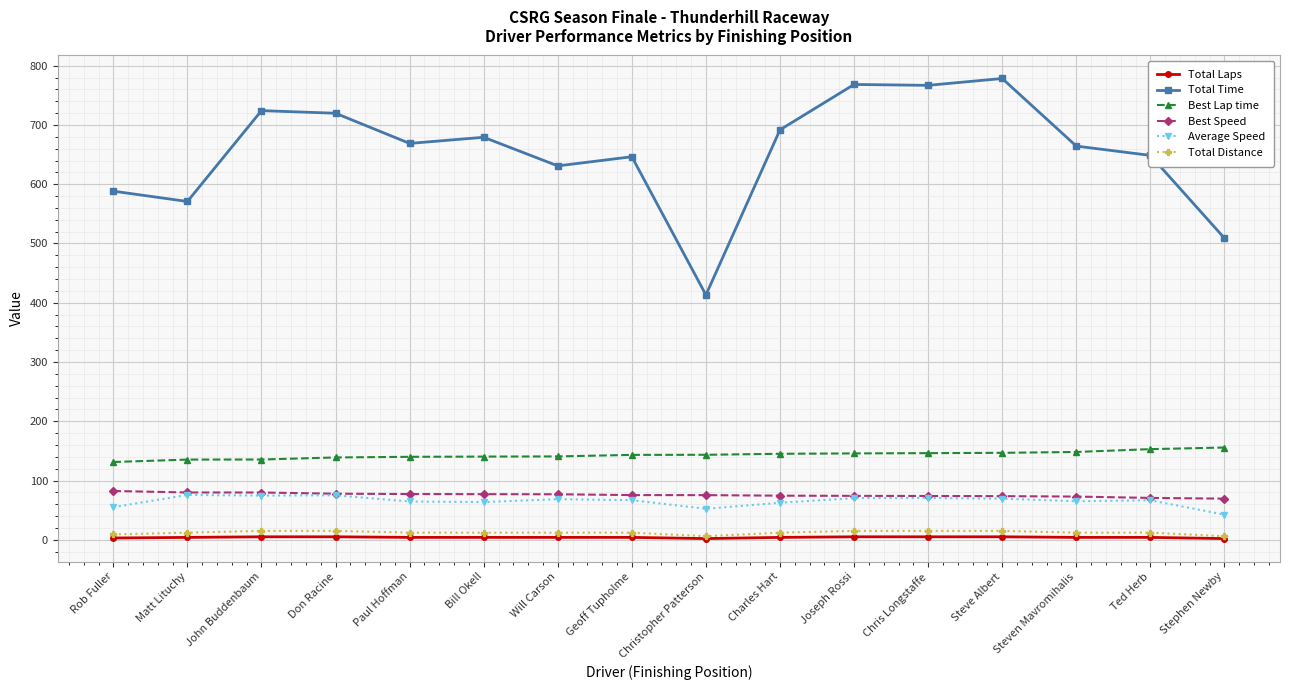

Read the Total Time value at Matt Lituchy.

570.9